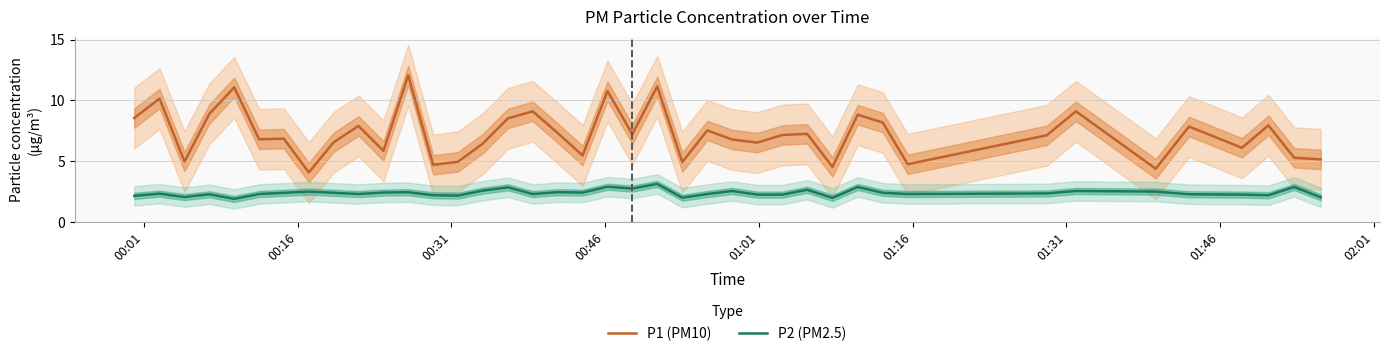

What is the highest value of the P2 (PM2.5) series?

3.1